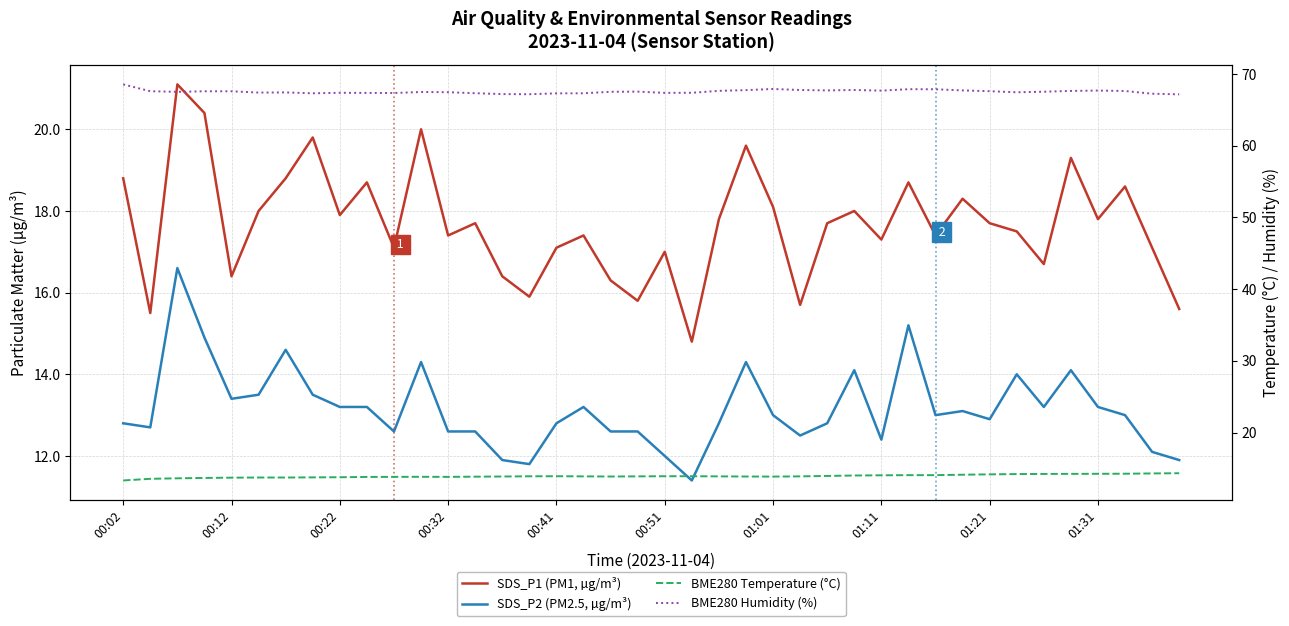

What is the minimum value for BME280 Temperature (°C)?

13.3